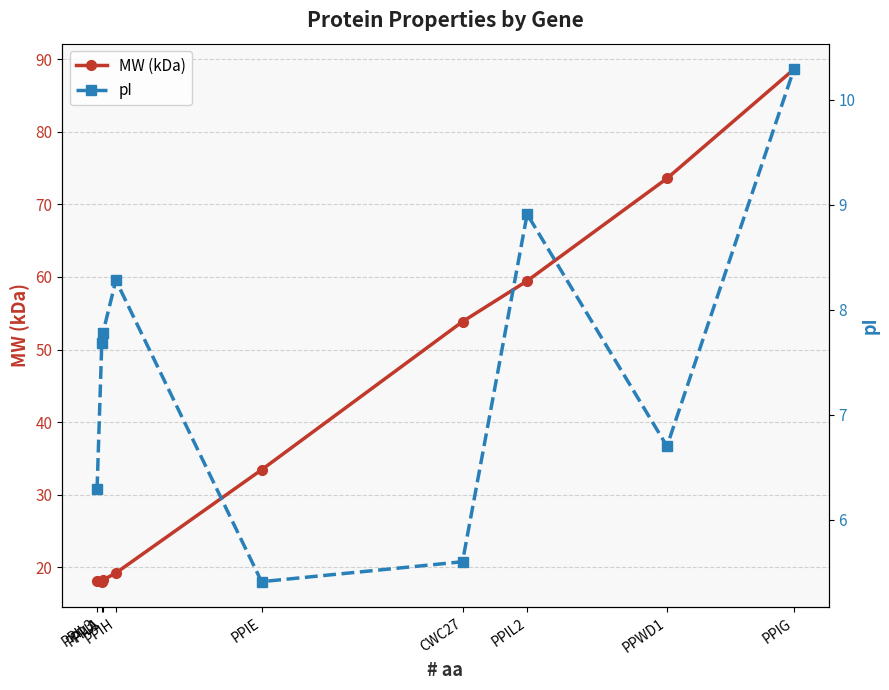

The MW (kDa) series shows 19.2 at PPIH. True or false?

True